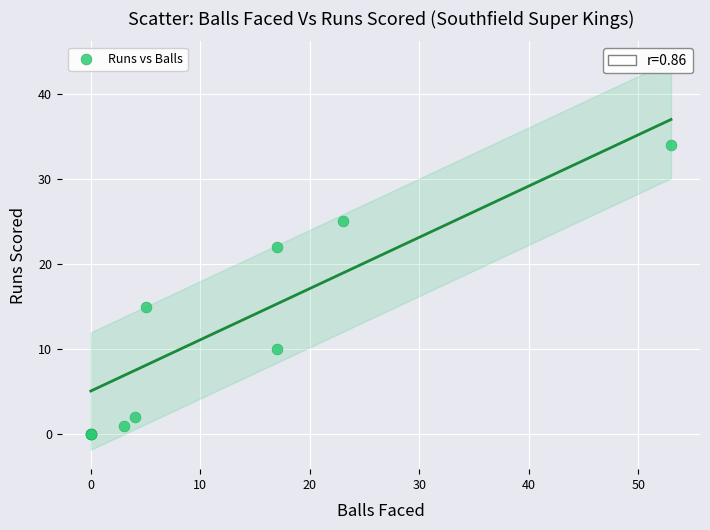

What Y value in the scatter plot is closest to 17?

15